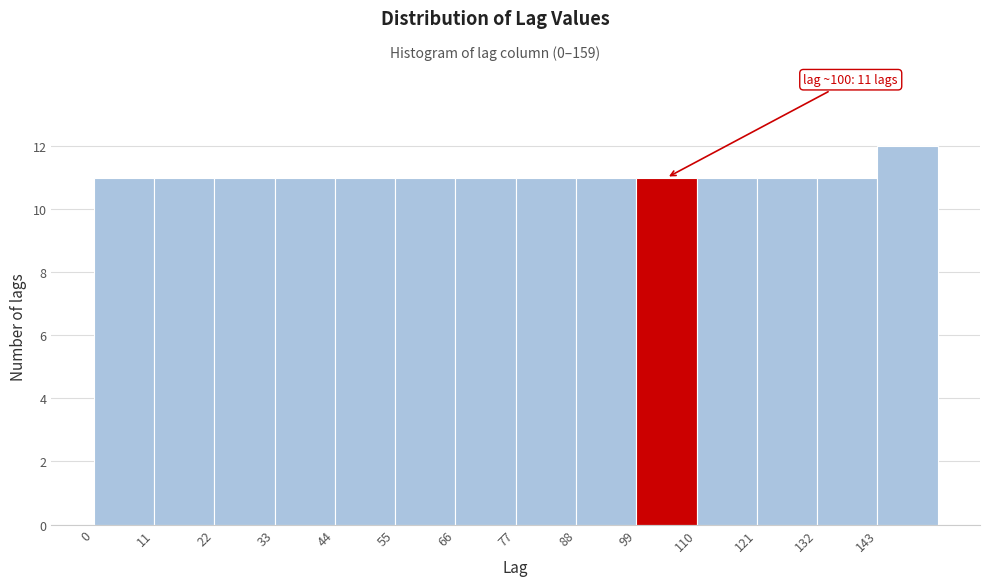

Which range on the x-axis has the tallest bar?

143 to 154